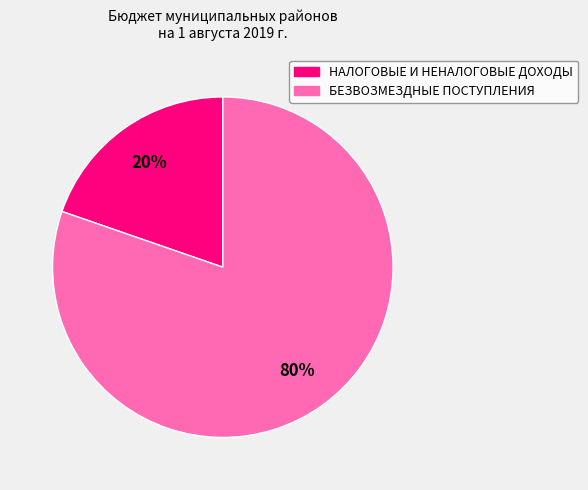

To the nearest percent, what is the combined percentage of БЕЗВОЗМЕЗДНЫЕ ПОСТУПЛЕНИЯ and НАЛОГОВЫЕ И НЕНАЛОГОВЫЕ ДОХОДЫ?

100%